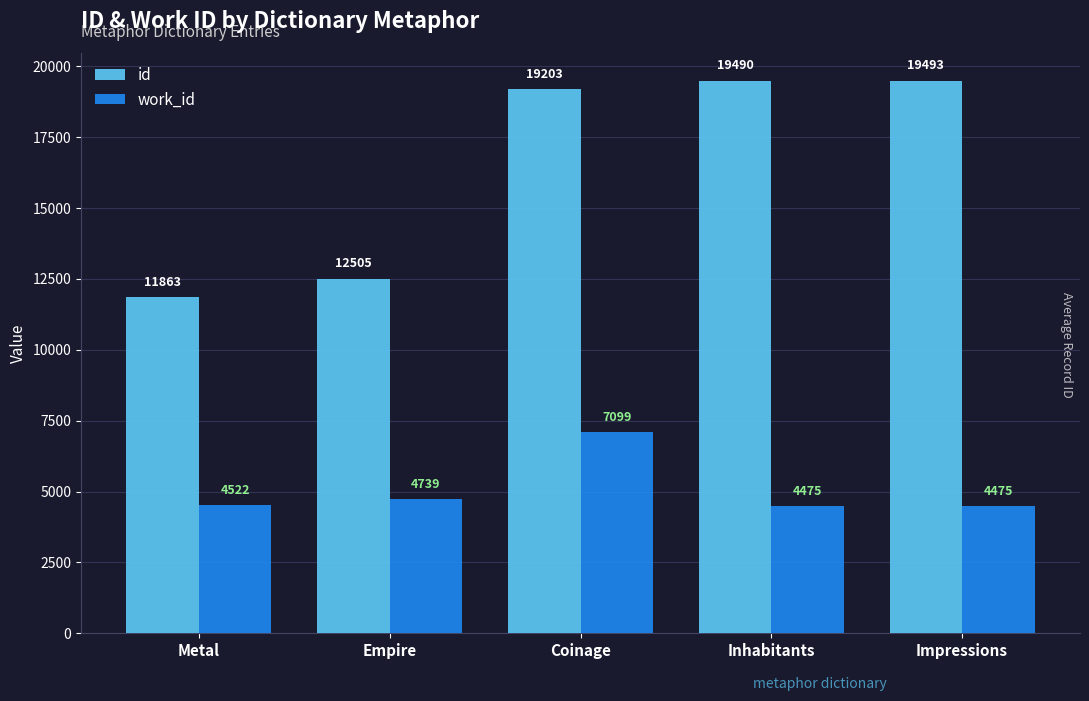

What is the value of the id bar at the 3rd from the left?

19203